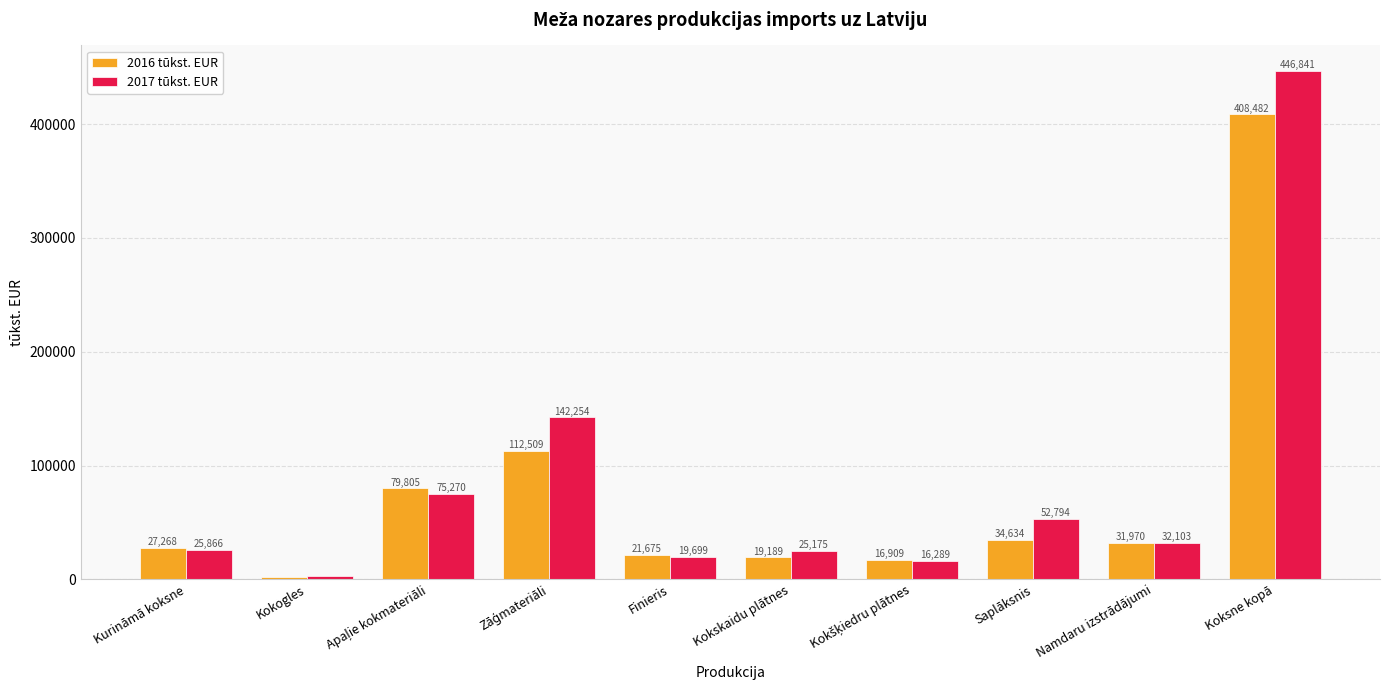

The value of 2017 tūkst. EUR at Saplāksnis is 52793.8. True or false?

True